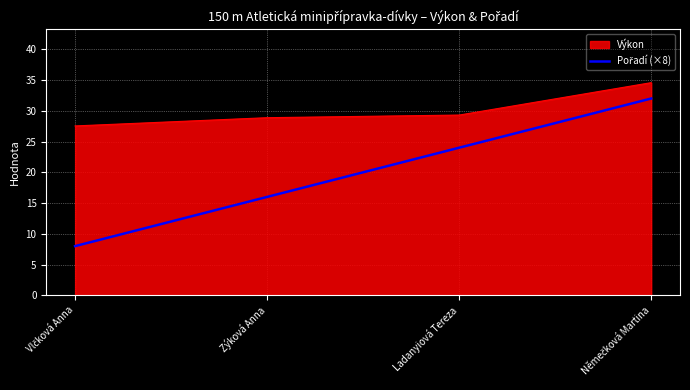

What value does the Výkon series have at Ladanyiová Tereza?

29.3